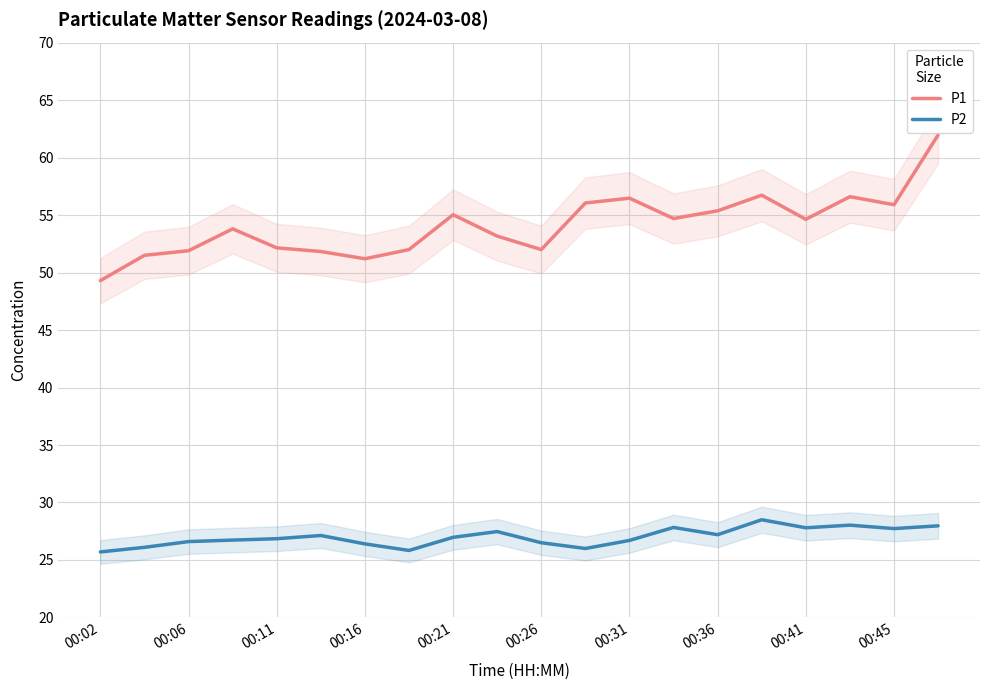

True or false: P2 and P1 intersect in this chart.

False